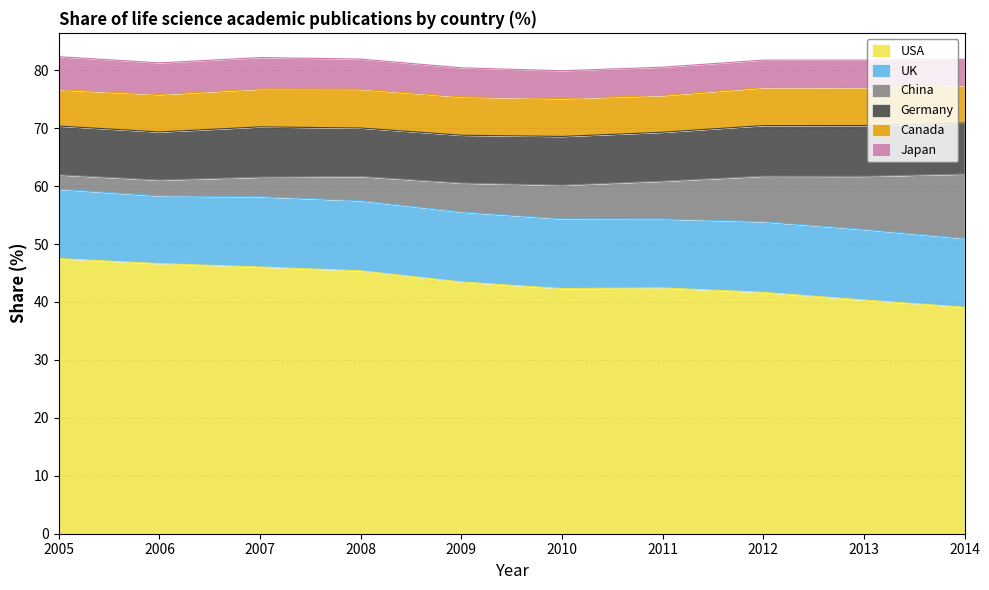

What is the difference between the China values at 2012 and 2008?

3.7